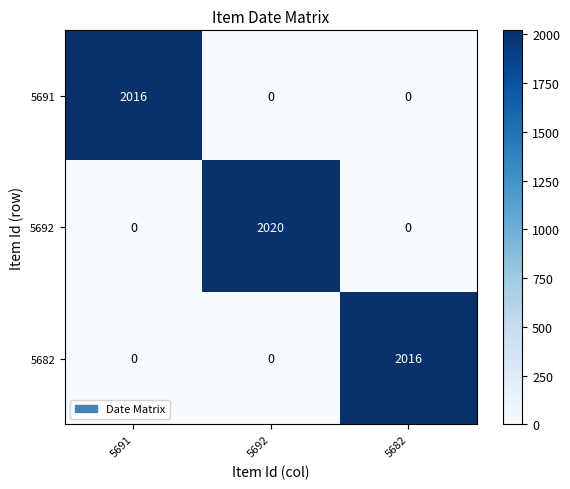

Which series has the largest total across all categories?

5692